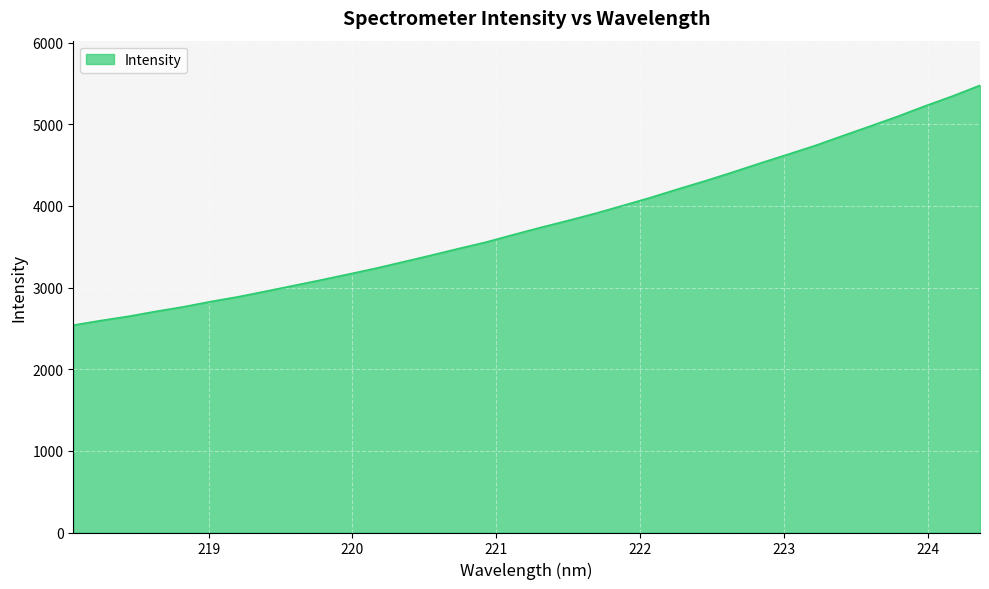

What is the difference between the second highest and second lowest values?

2749.3